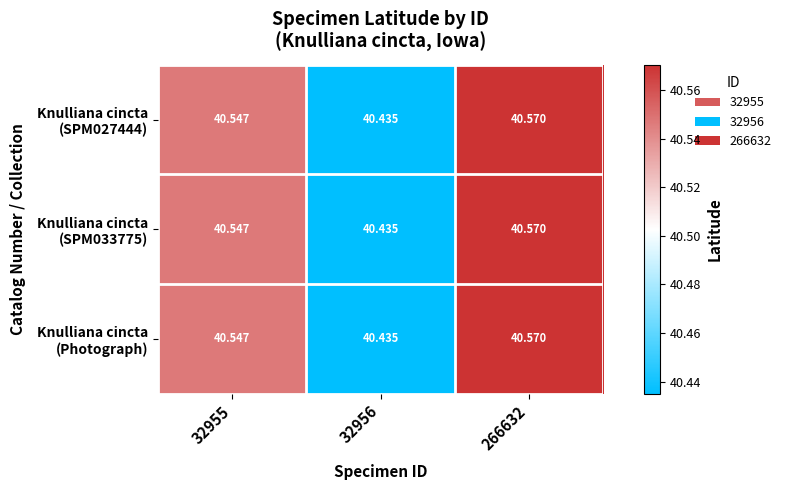

Count the number of categories in the chart.

3